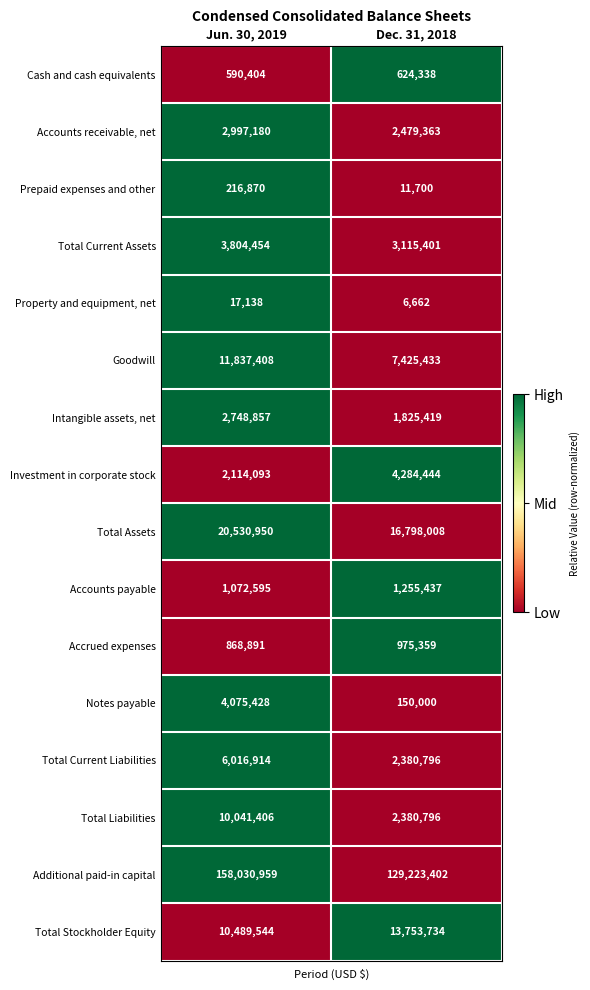

True or false: Total Current Liabilities has a value of 2380796 at Dec. 31, 2018.

True